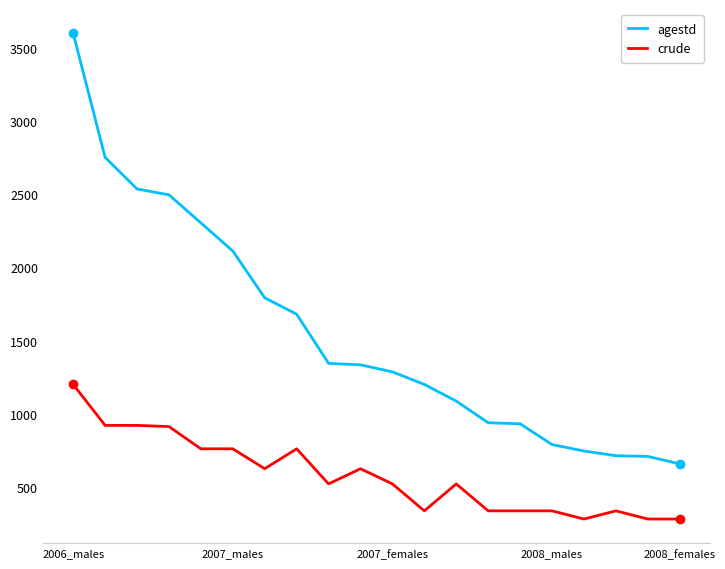

What are all the series names shown in the legend?

agestd, crude